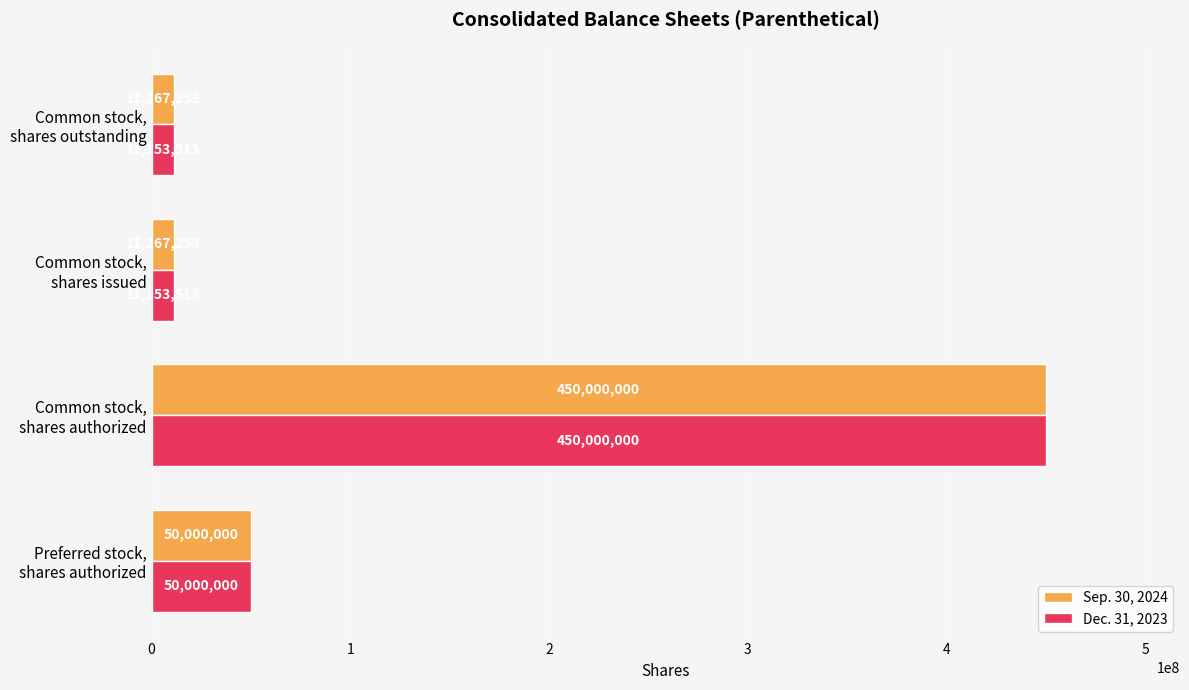

Which series has the largest range (max minus min)?

Dec. 31, 2023